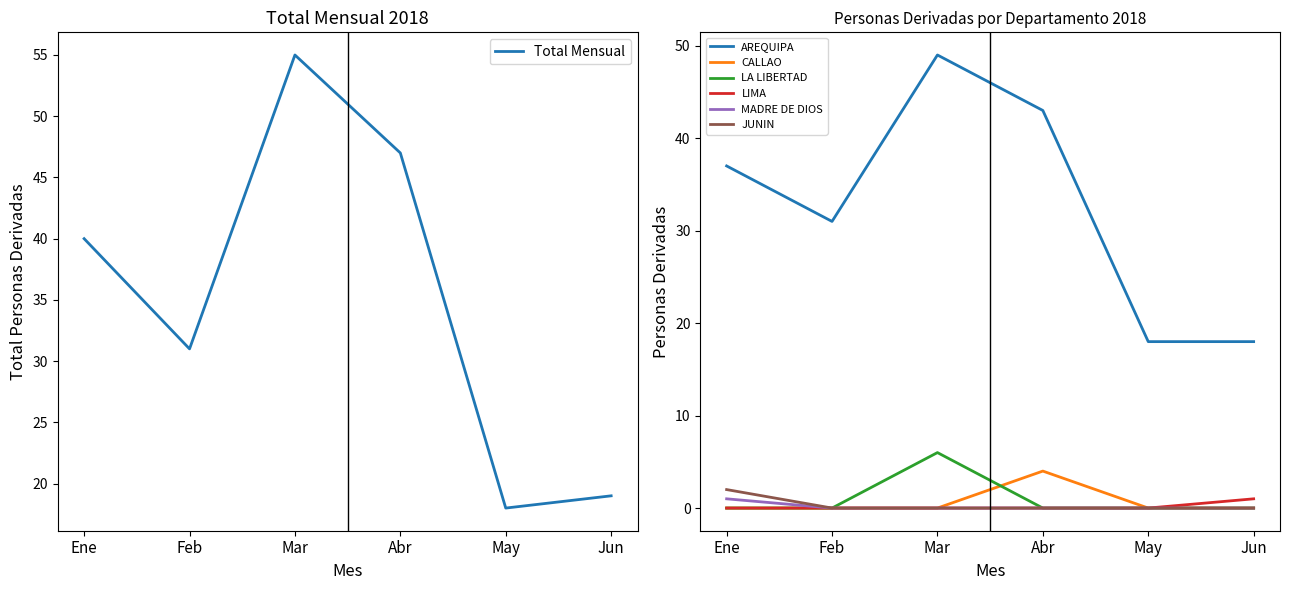

Where is Mar nearest to the value 24?

LA LIBERTAD